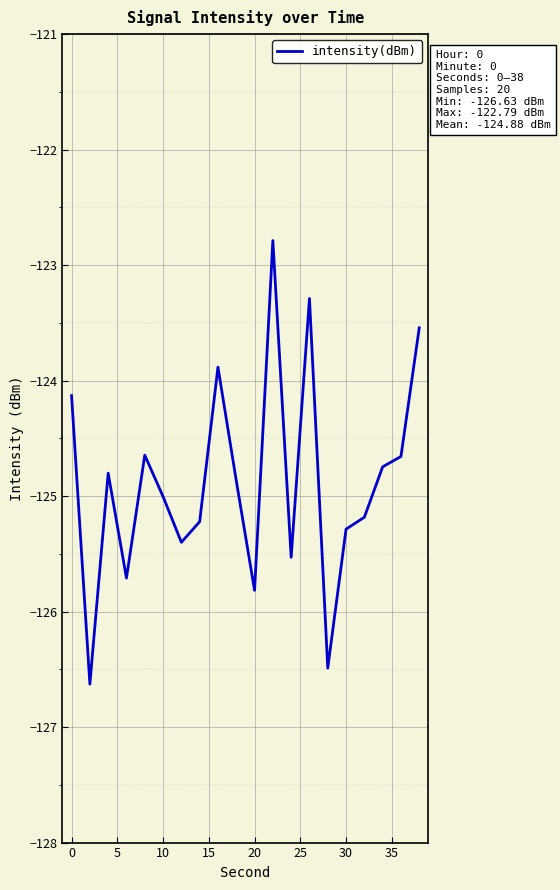

What is the smallest value displayed?

-126.6